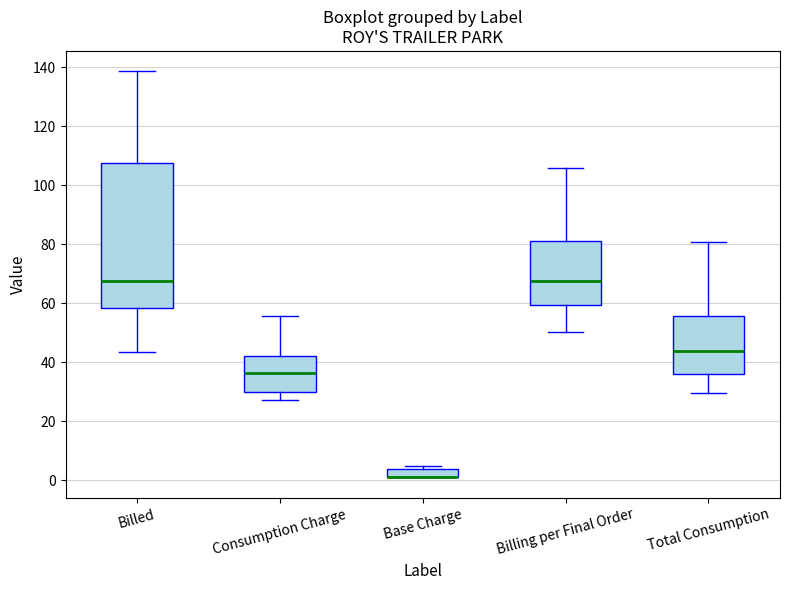

Reading left to right, read every box against the y-axis: the position of its median line, the range the box covers, and the ends of its whiskers. The values are not printed on the chart, so give them approximately, as read against the axis.

Billed: median 68, box 58 to 108, whiskers 44 to 138
Consumption Charge: median 36, box 30 to 42, whiskers 28 to 56
Base Charge: median 2 (drawn on the box's lower edge), box 2 to 4, whiskers 2 to 6
Billing per Final Order: median 68, box 60 to 80, whiskers 50 to 106
Total Consumption: median 44, box 36 to 56, whiskers 30 to 80